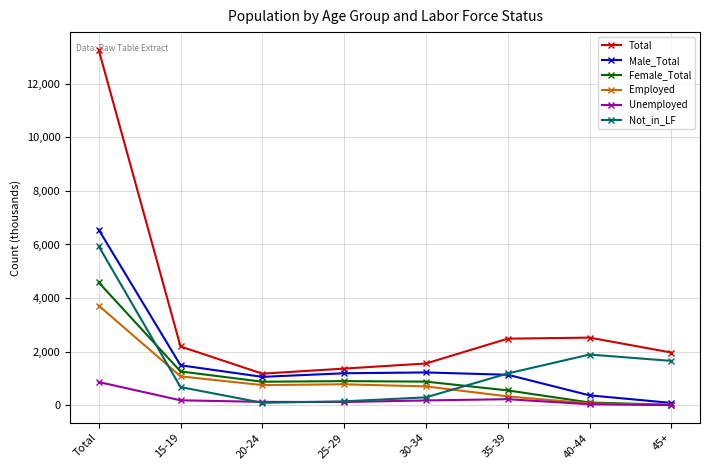

Count the number of data series in this chart.

6